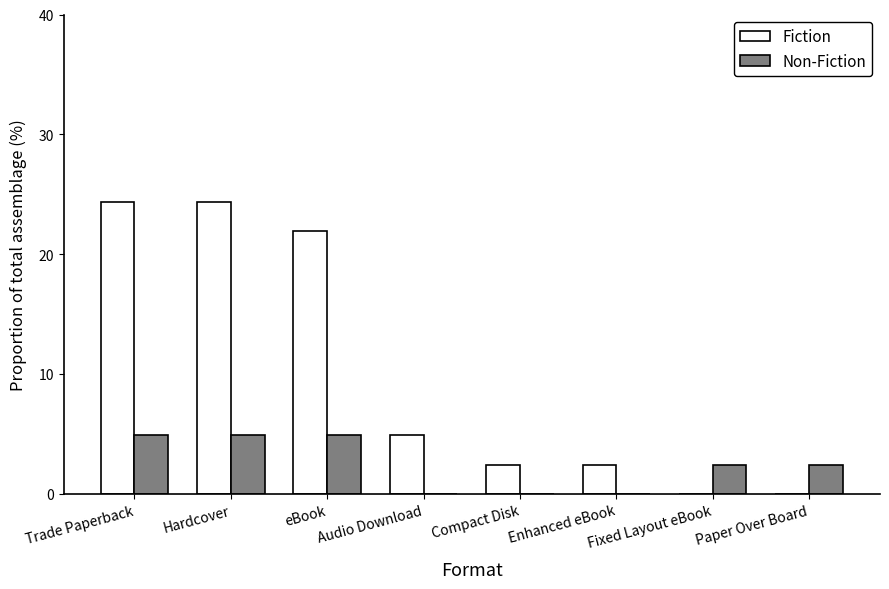

Which series has the largest total across all categories?

Fiction